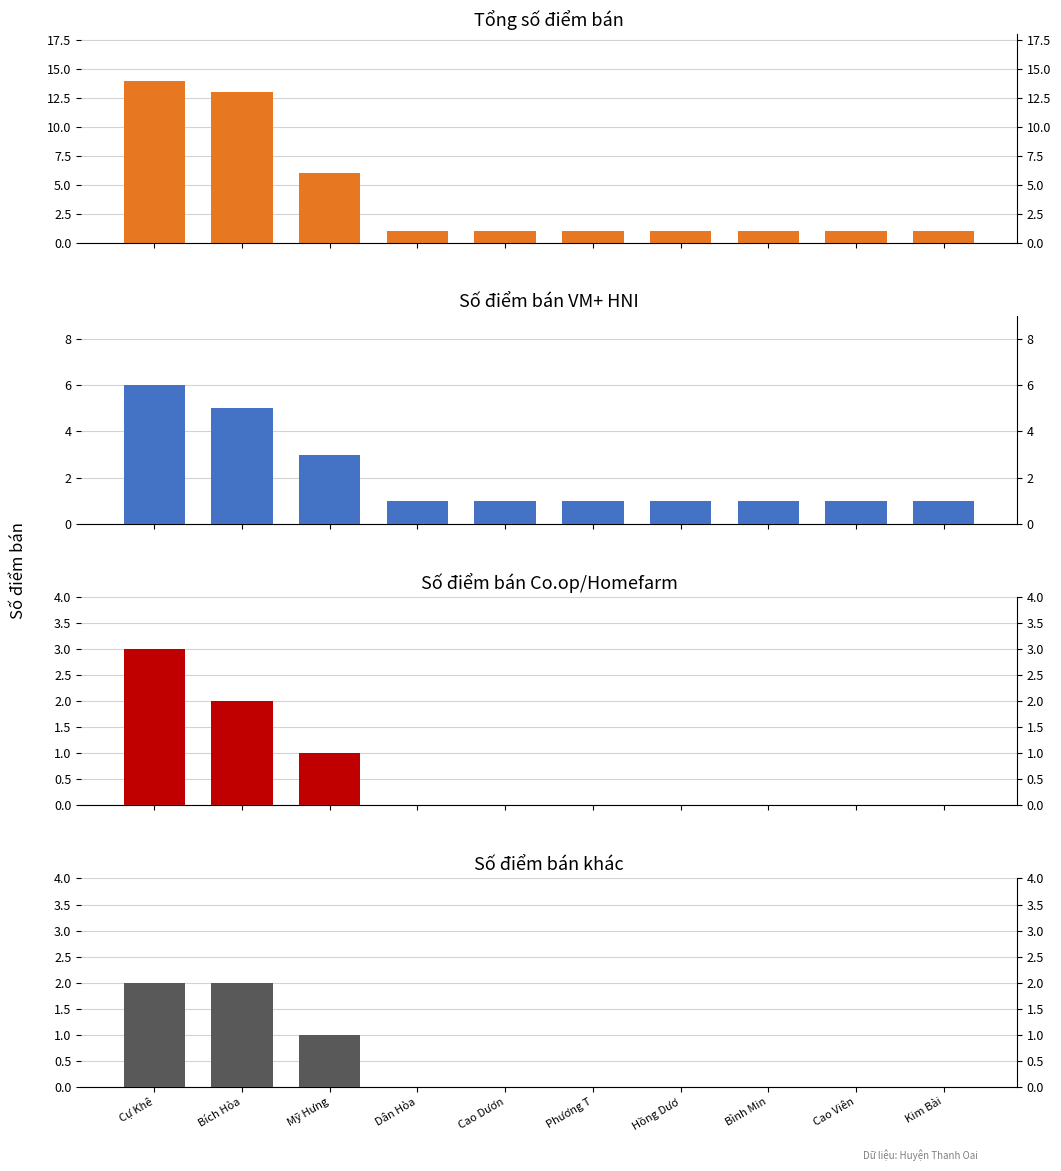

How many categories are shown in the chart?

10